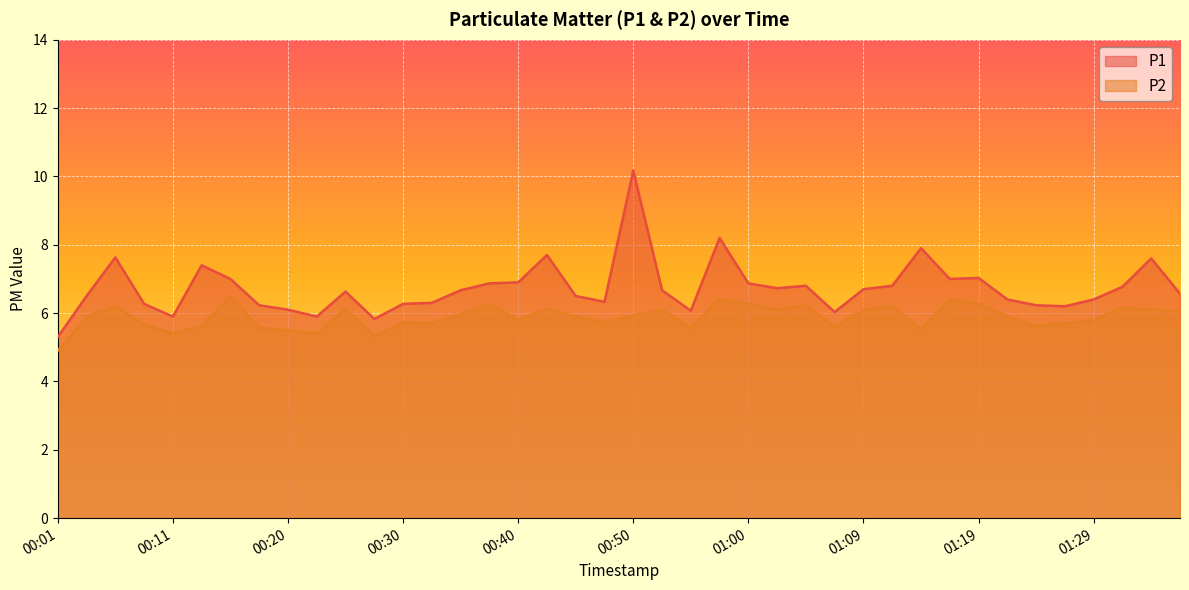

Which has a higher value, 01:02 or 00:40?

00:40